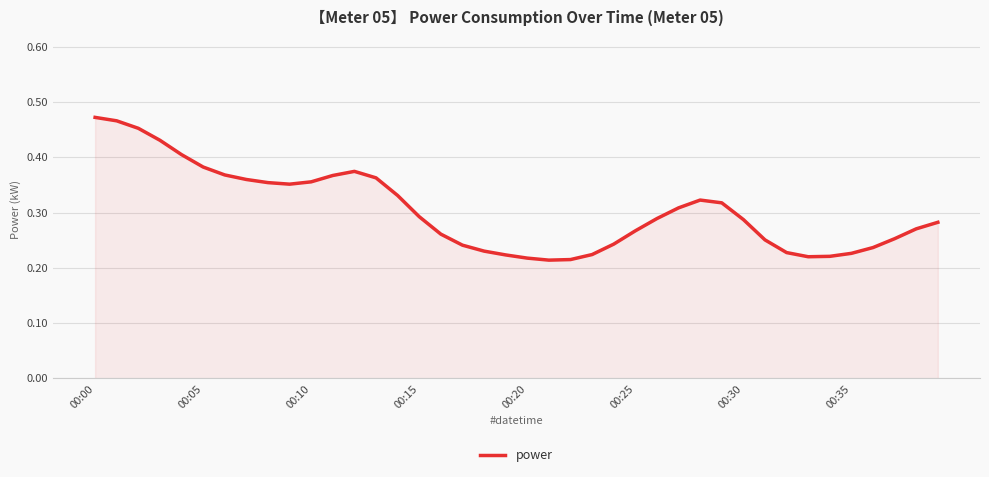

Does the chart display data point markers on the line(s)?

No